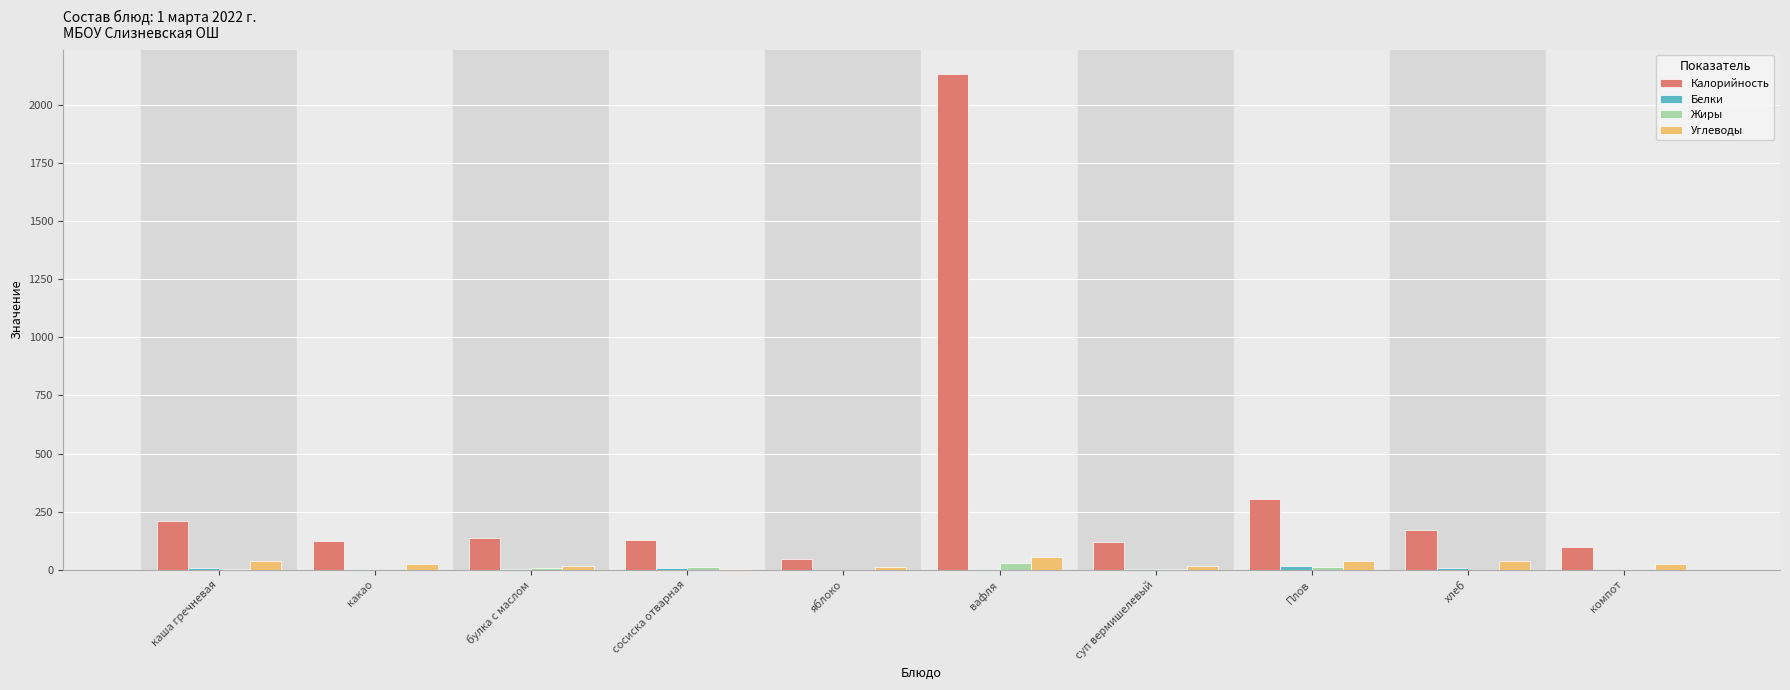

Which series changed the most between яблоко and хлеб?

Калорийность